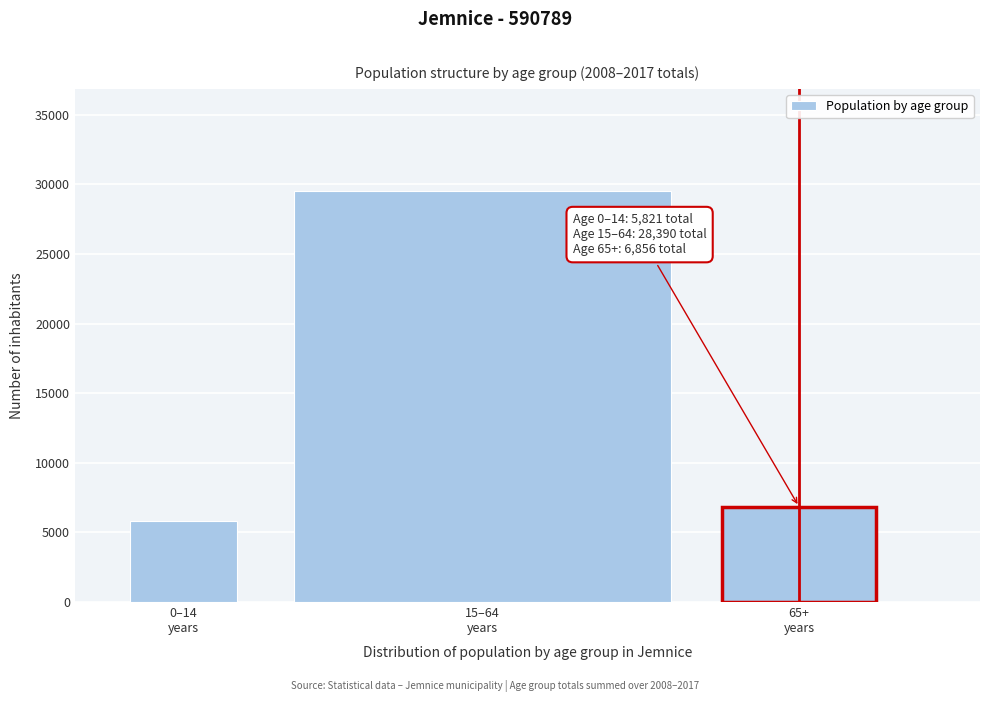

Reading right to left, extract all data points from this chart.

6856	29490	5821